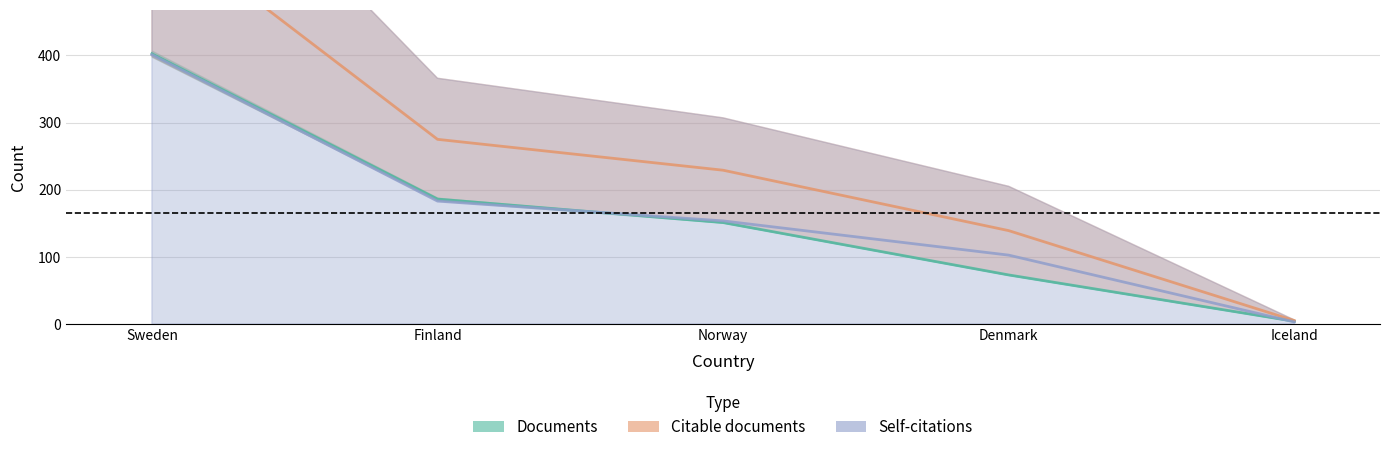

Does the chart have visible grid lines?

Yes